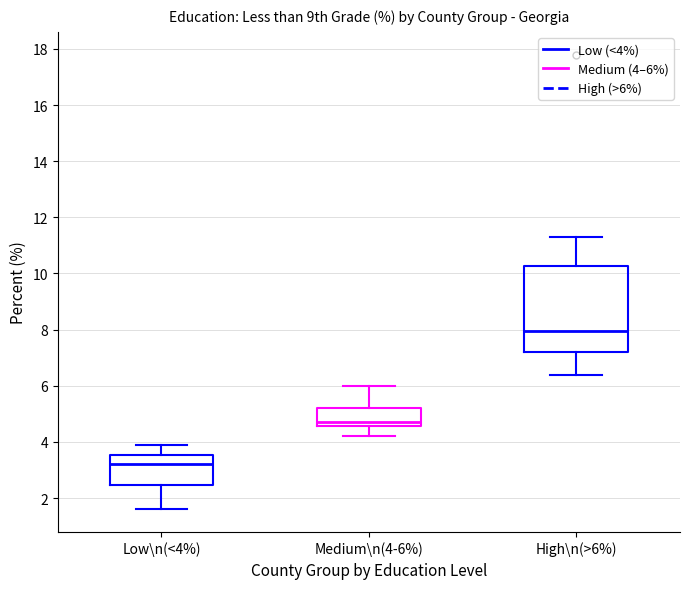

Which box is the tallest, from its lower edge to its upper edge?

High\n(>6%)